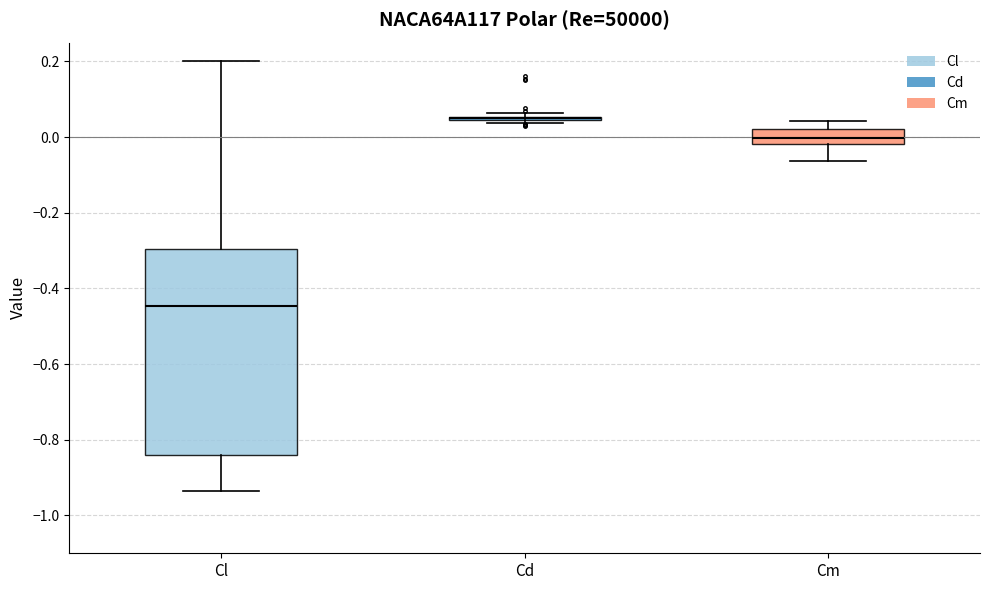

Reading left to right, read every box against the y-axis: the position of its median line, the range the box covers, and the ends of its whiskers. The values are not printed on the chart, so give them approximately, as read against the axis.

Cl: median -0.44, box -0.84 to -0.30, whiskers -0.94 to 0.20
Cd: box collapsed to a line at 0.04, whiskers 0.04 to 0.06
Cm: median 0.00, box -0.02 to 0.02, whiskers -0.06 to 0.04